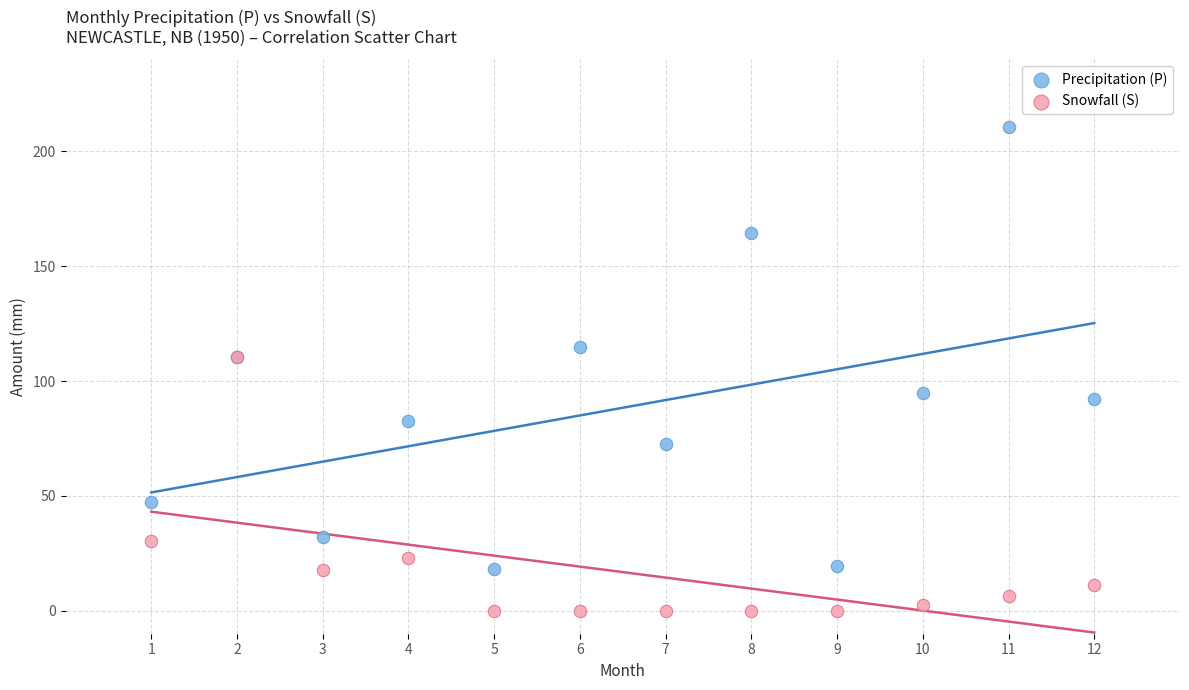

In the Snowfall (S) series, what Y value is closest to 55?

30.5